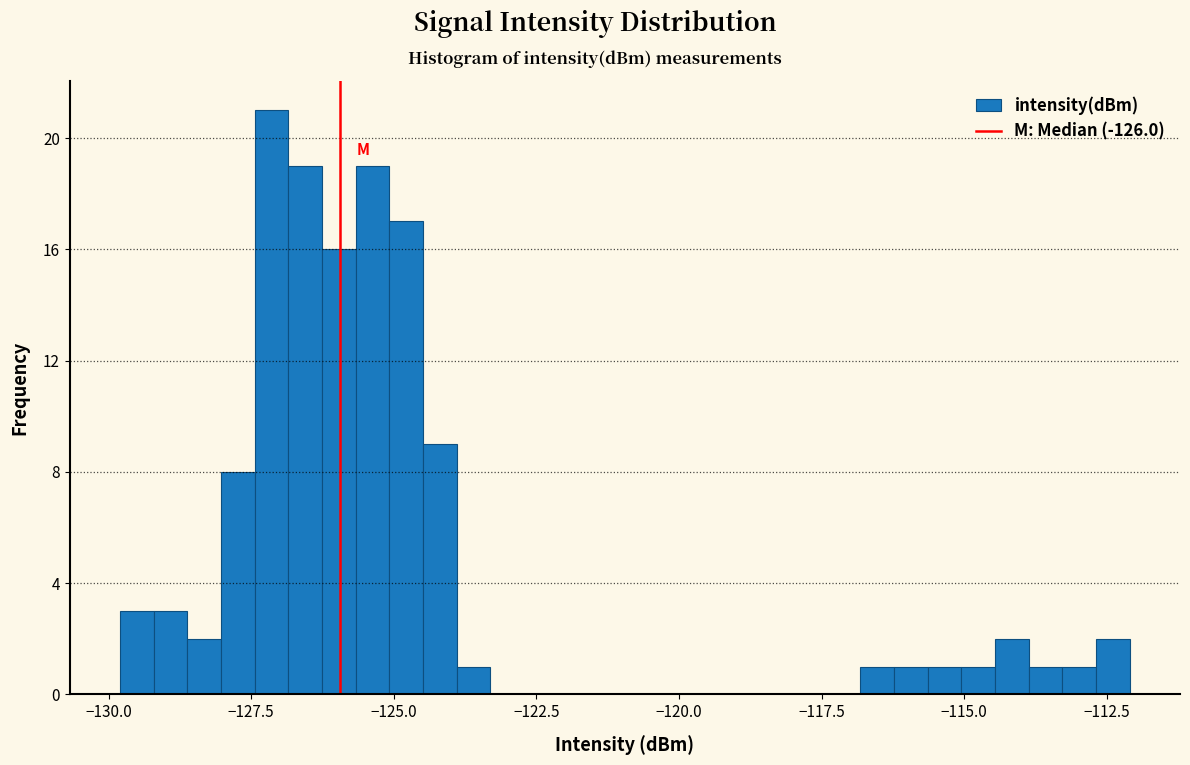

Read against the x-axis, roughly where is the centre of the tallest bar?

-127.0